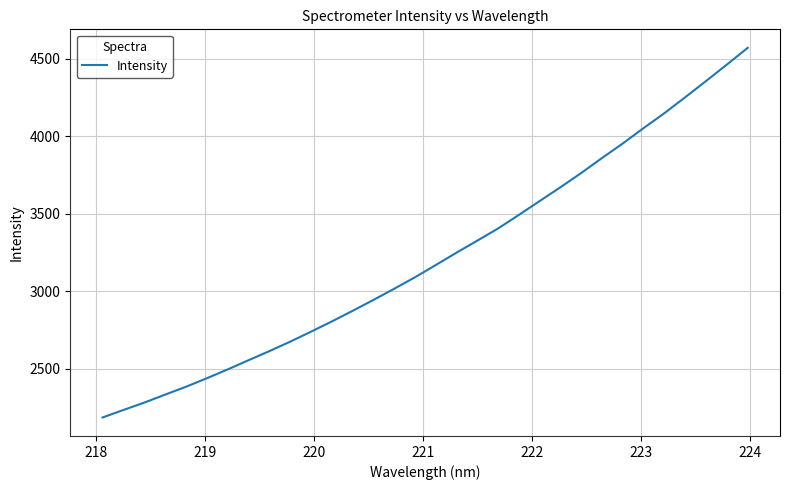

True or false: the data has more than 2 interior local peaks.

False